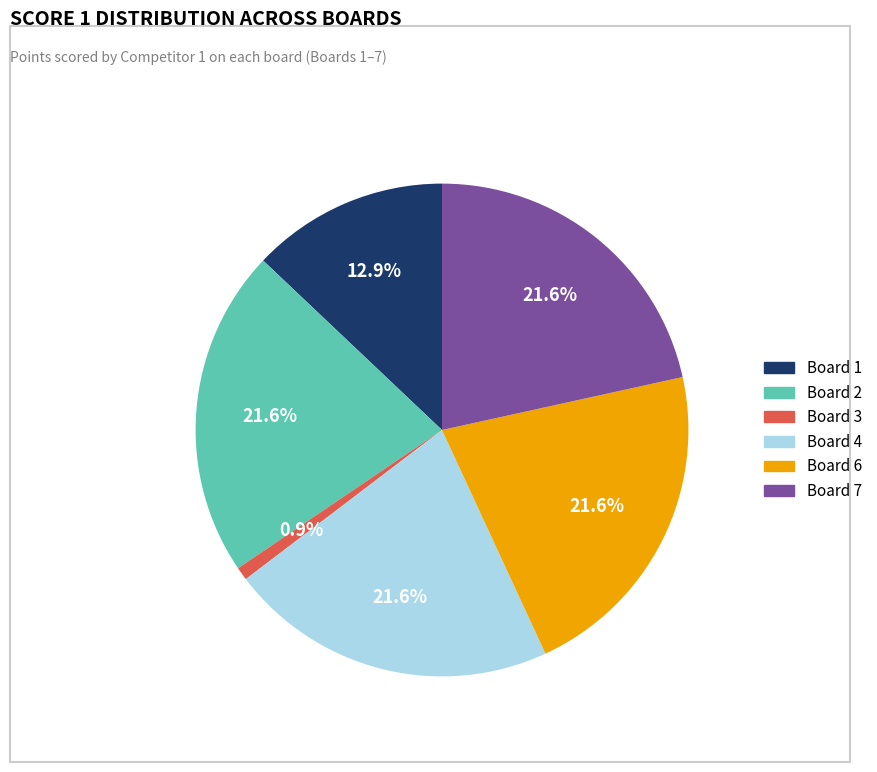

How many slices are in this pie chart?

6